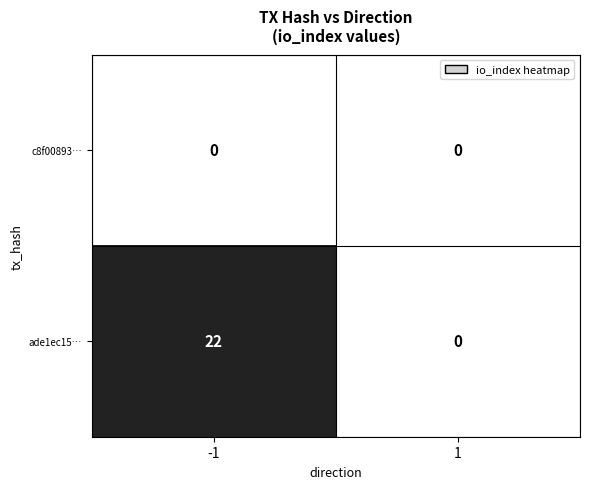

What is the greatest value displayed?

22